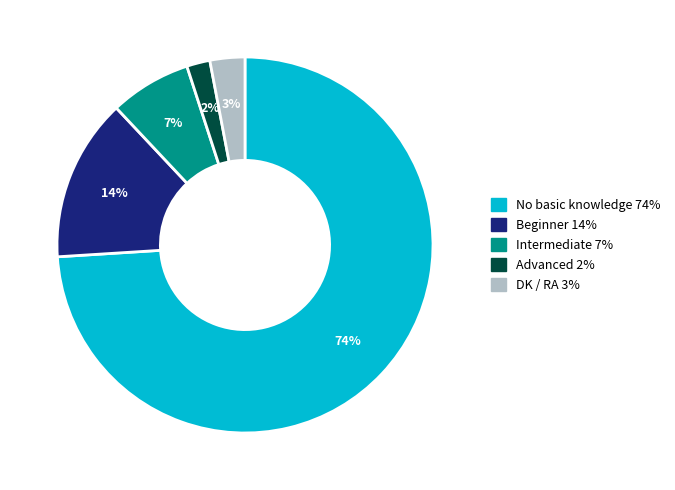

What percentage is the DK / RA slice, to the nearest percent?

3%